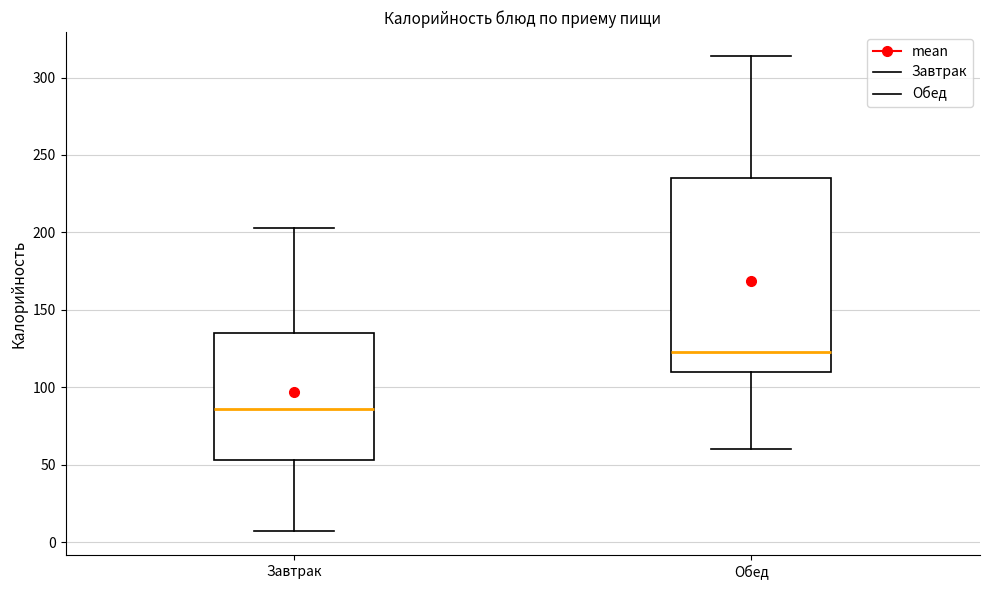

Reading left to right, read every box against the y-axis: the position of its median line, the range the box covers, and the ends of its whiskers. The values are not printed on the chart, so give them approximately, as read against the axis.

Завтрак: median 85, box 55 to 135, whiskers 5 to 205
Обед: median 125, box 110 to 235, whiskers 60 to 315